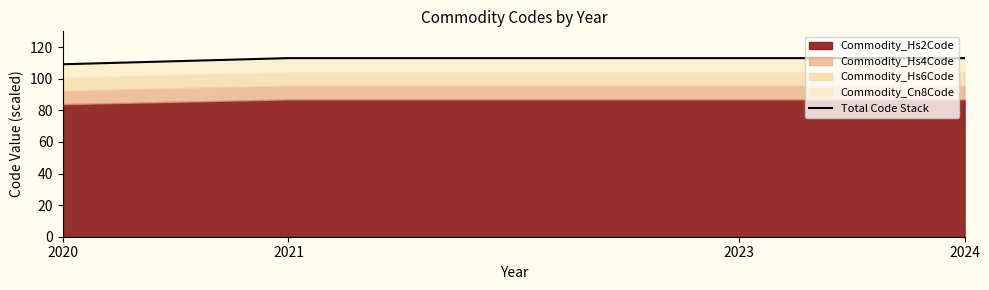

Is it true that the value at 2023 is 113.1?

True